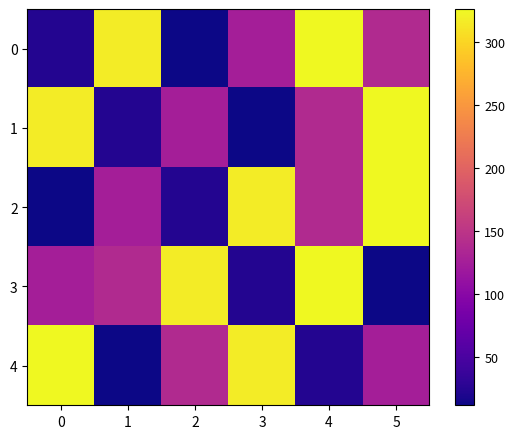

Which has a higher value, 5 or 1?

1